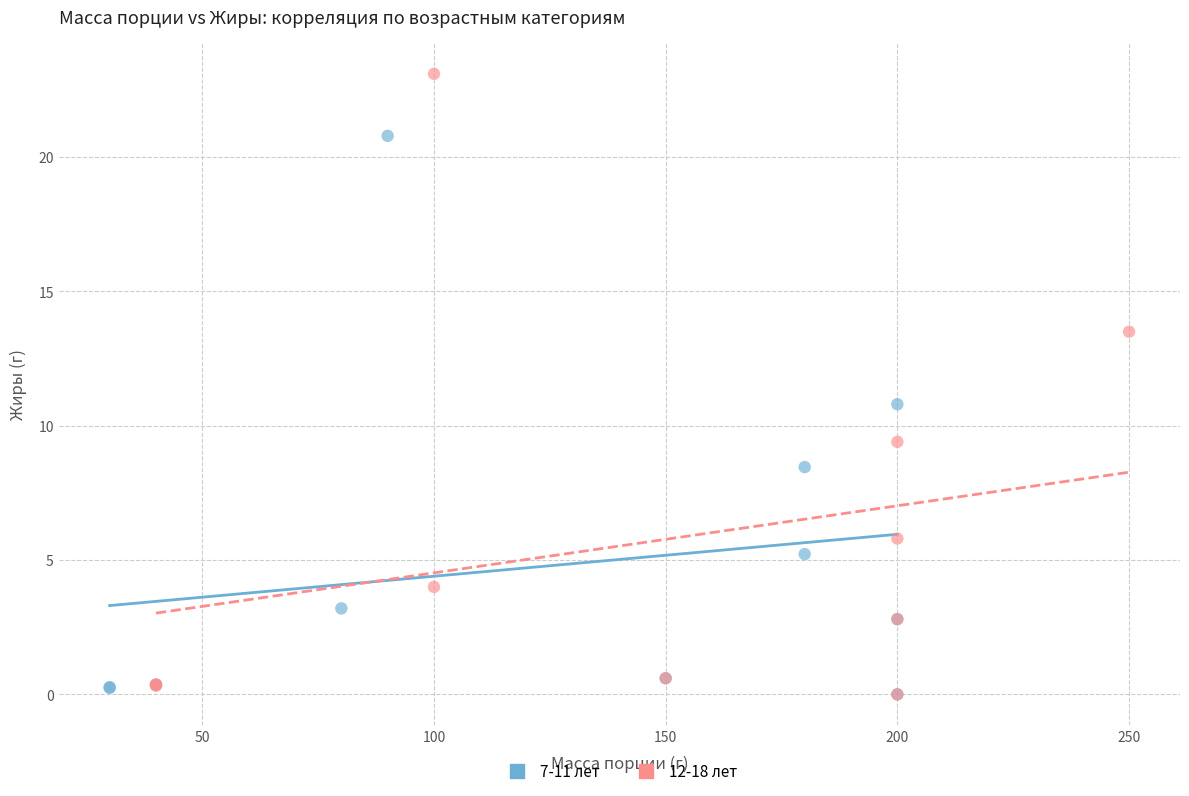

Which series has the widest spread of Y values?

12-18 лет